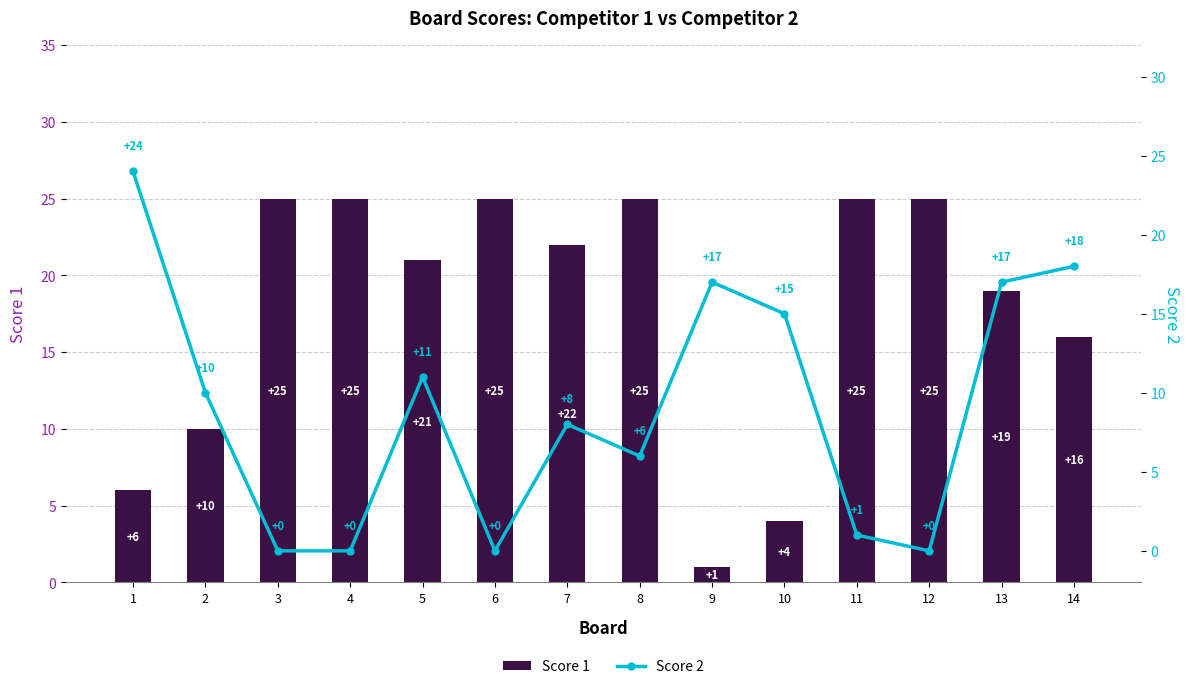

How many series are shown in this chart?

2